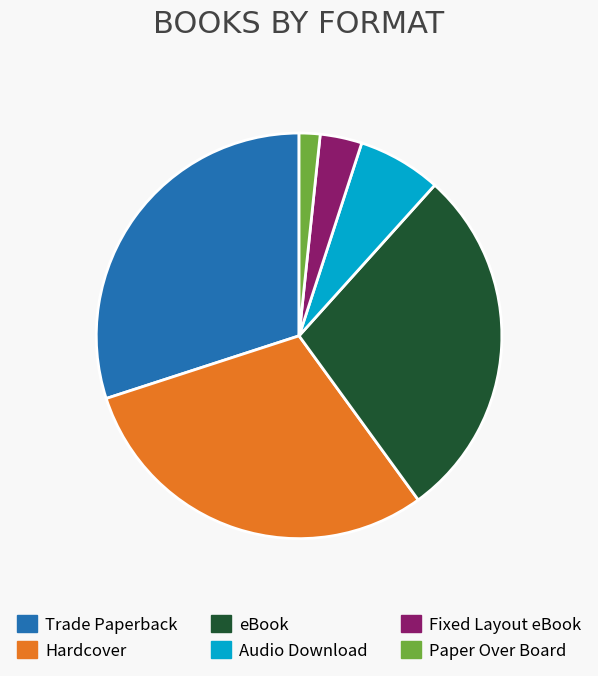

Do Hardcover and eBook together represent more than half of the pie?

Yes